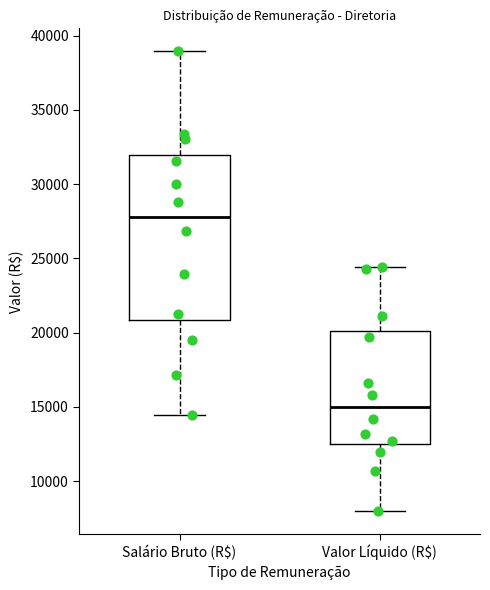

Reading left to right, read every box against the y-axis: the position of its median line, the range the box covers, and the ends of its whiskers. The values are not printed on the chart, so give them approximately, as read against the axis.

Salário Bruto (R$): median 28000, box 21000 to 32000, whiskers 14500 to 39000
Valor Líquido (R$): median 15000, box 12500 to 20000, whiskers 8000 to 24500